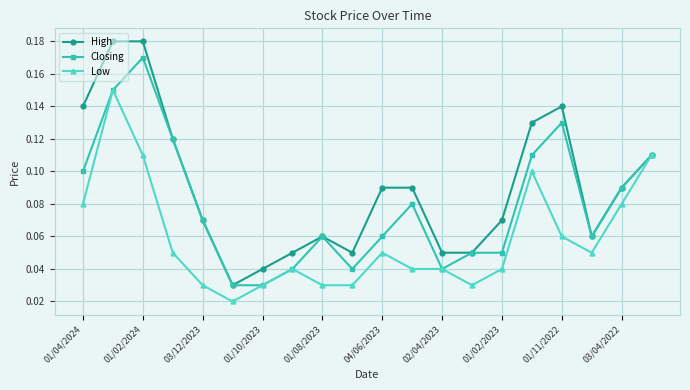

Which series has the largest total across all categories?

High